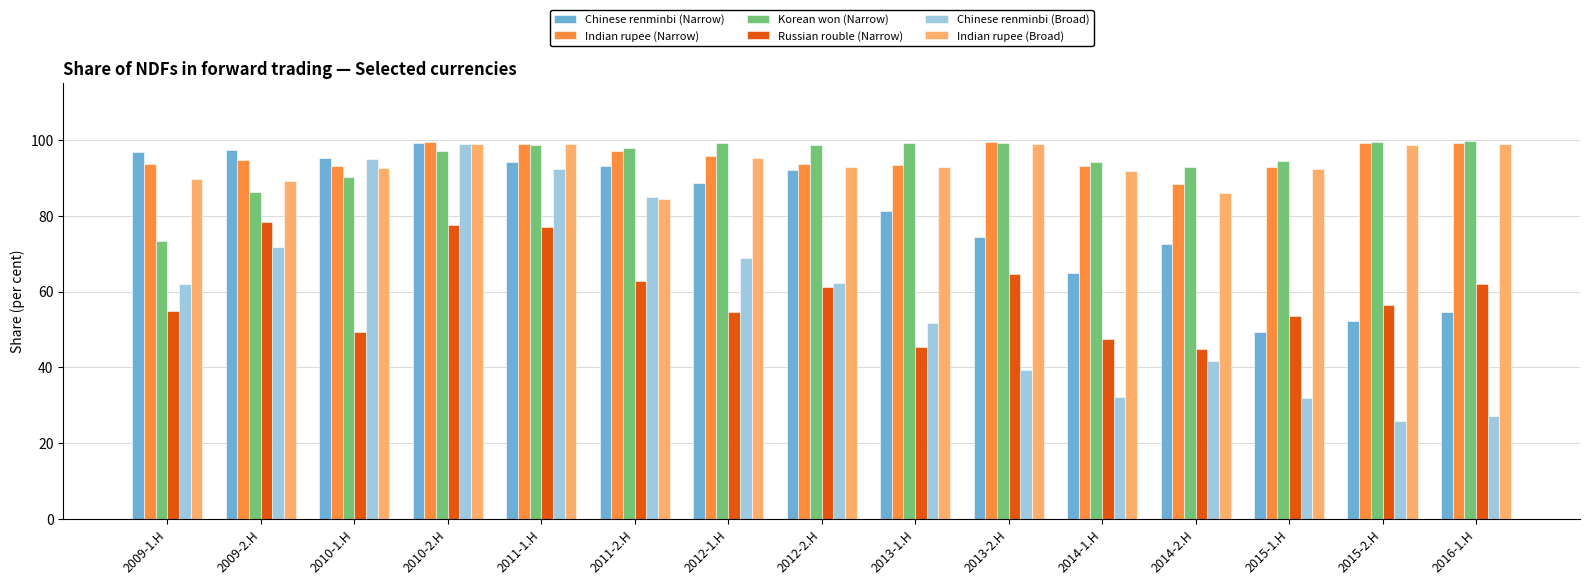

Is the value of Korean won (Narrow) at 2012-2.H greater than the value of Indian rupee (Narrow) at 2014-2.H?

Yes